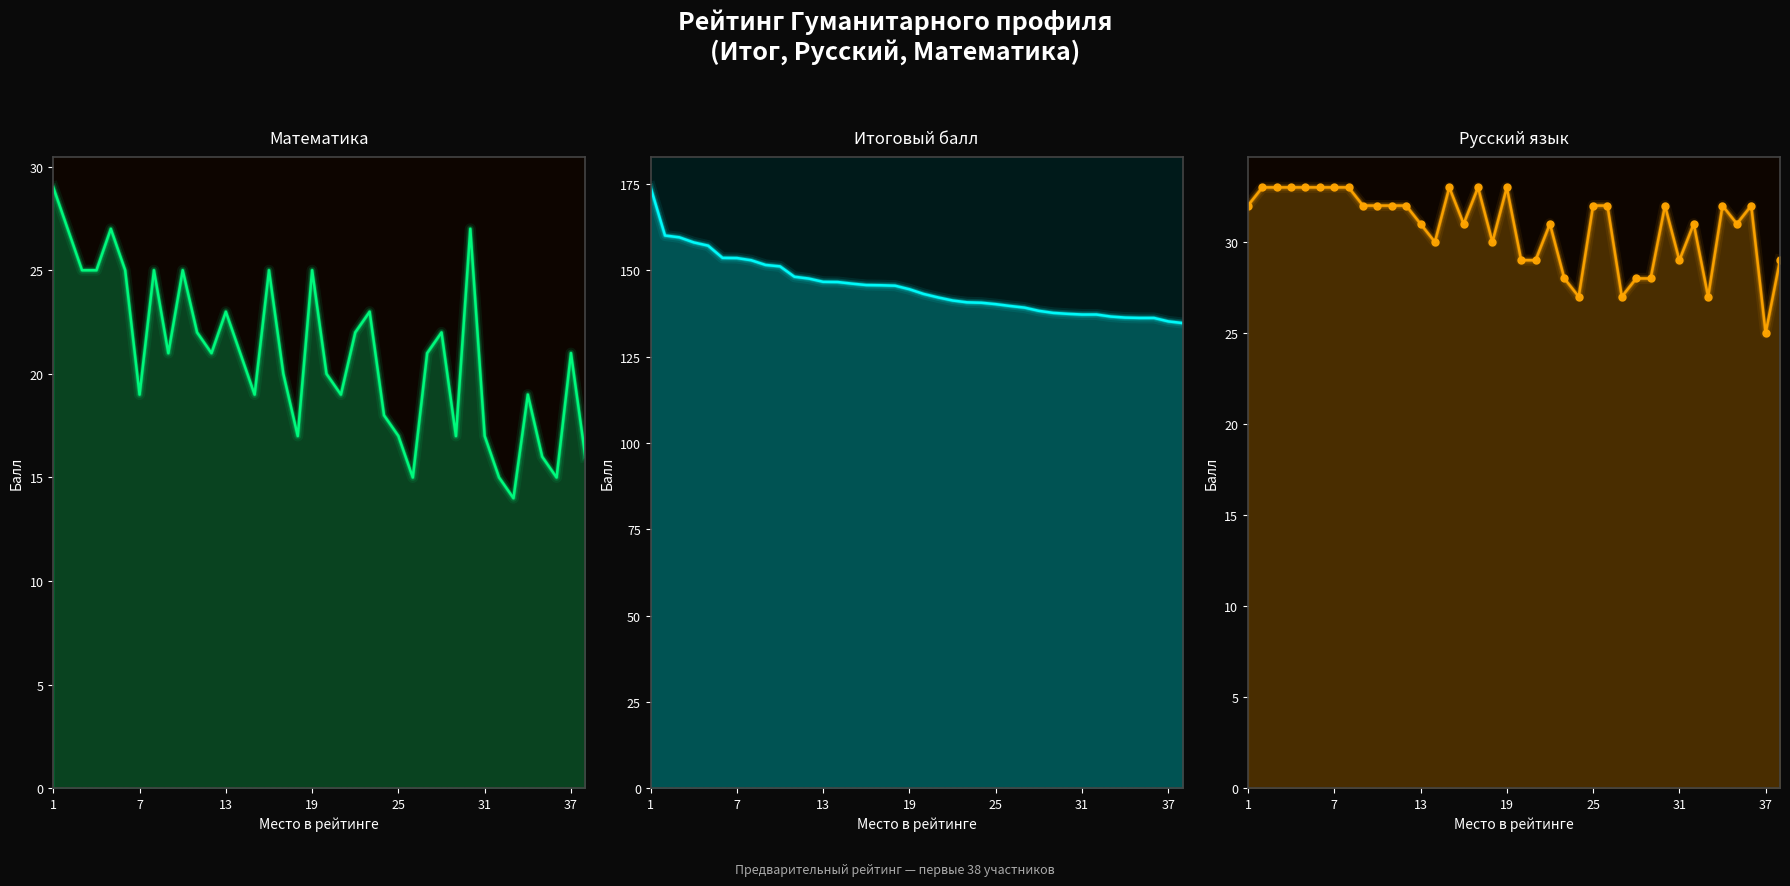

What is the value of the Итог point at the 27th from the left?

139.2